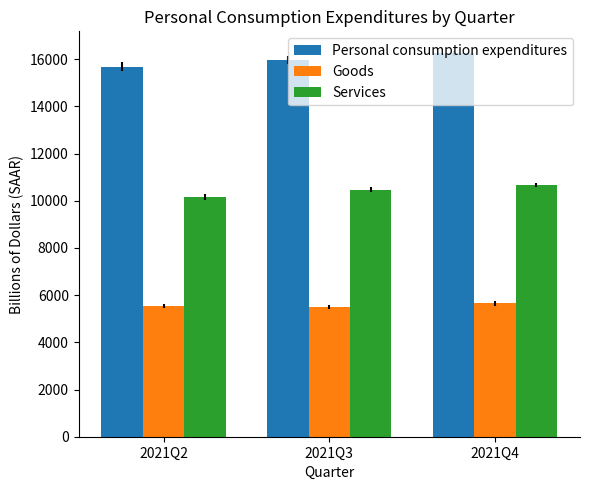

Rank the series at 2021Q4 from highest to lowest value.

Personal consumption expenditures, Services, Goods